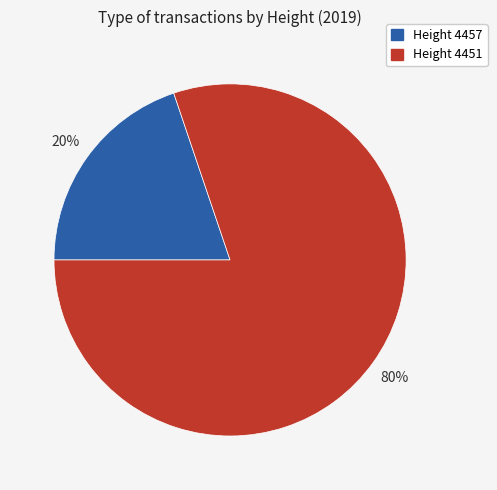

Is it true that Height 4457 is 5% of the pie?

False